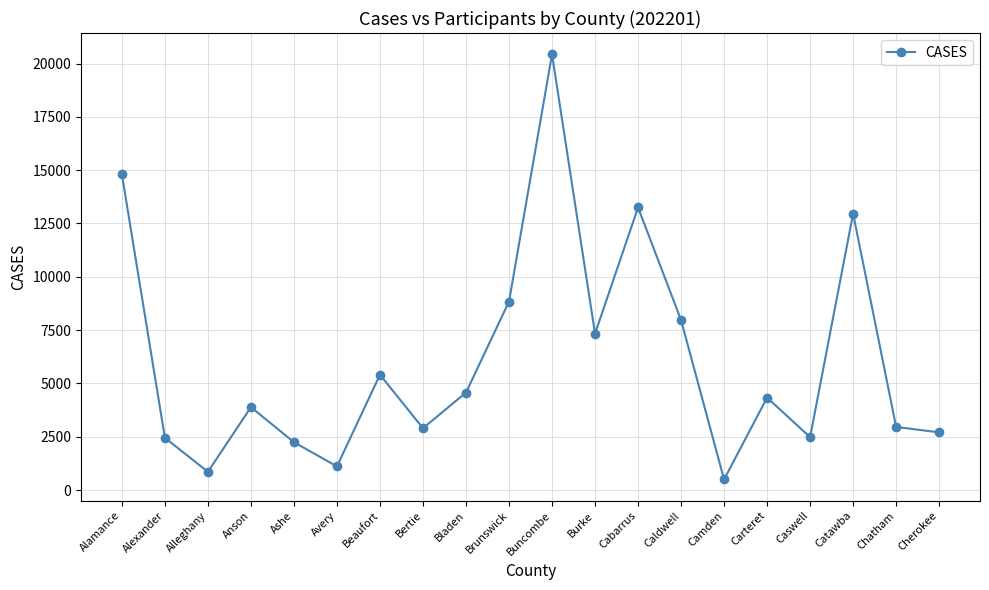

What value does the data have at Caldwell?

7969